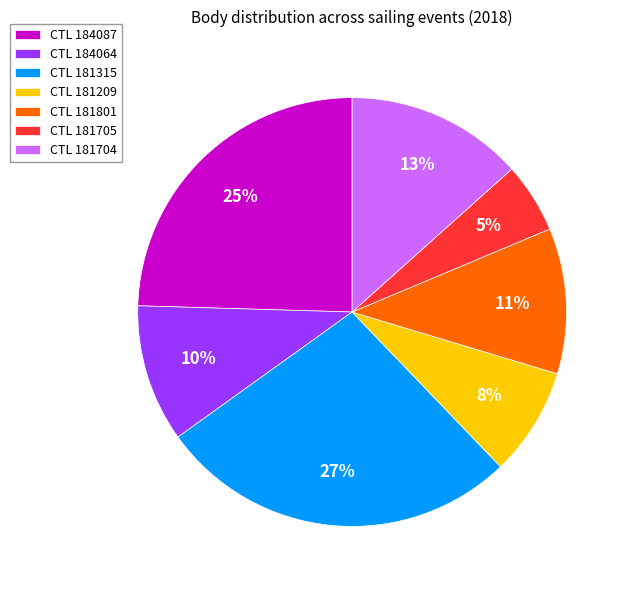

Between CTL 184064 and CTL 181315, which is larger?

CTL 181315